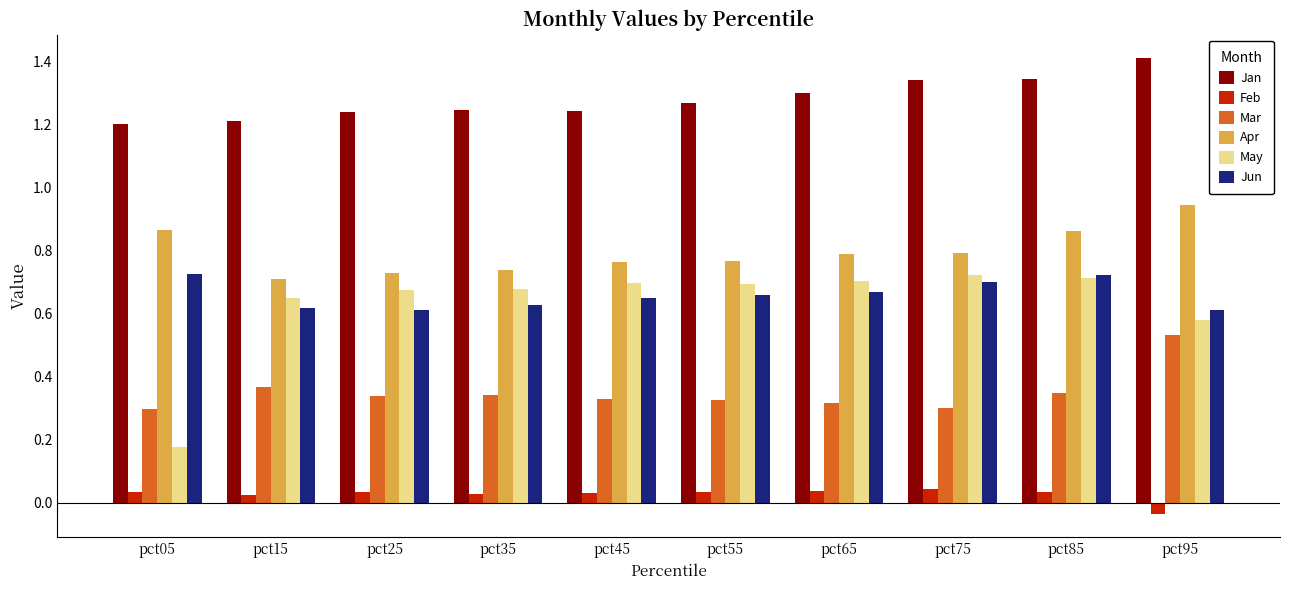

Where is May nearest to the value 0?

pct05